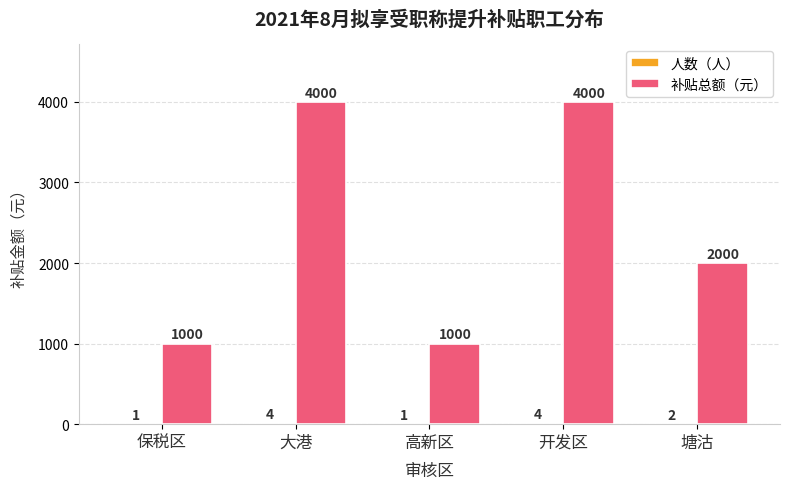

Where does the 补贴总额（元） series first go above 2000?

大港